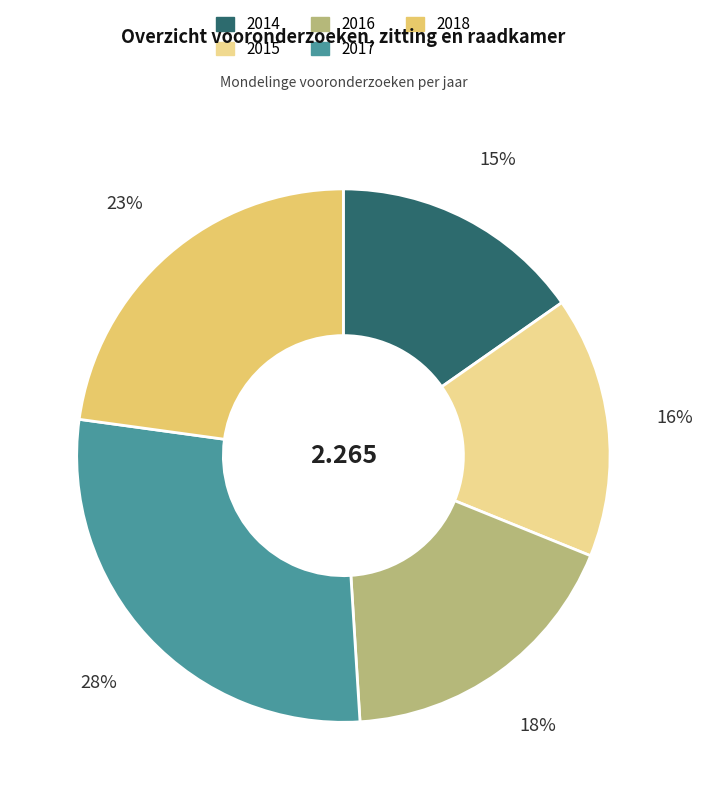

The 2016 slice represents 4% of the pie. True or false?

False